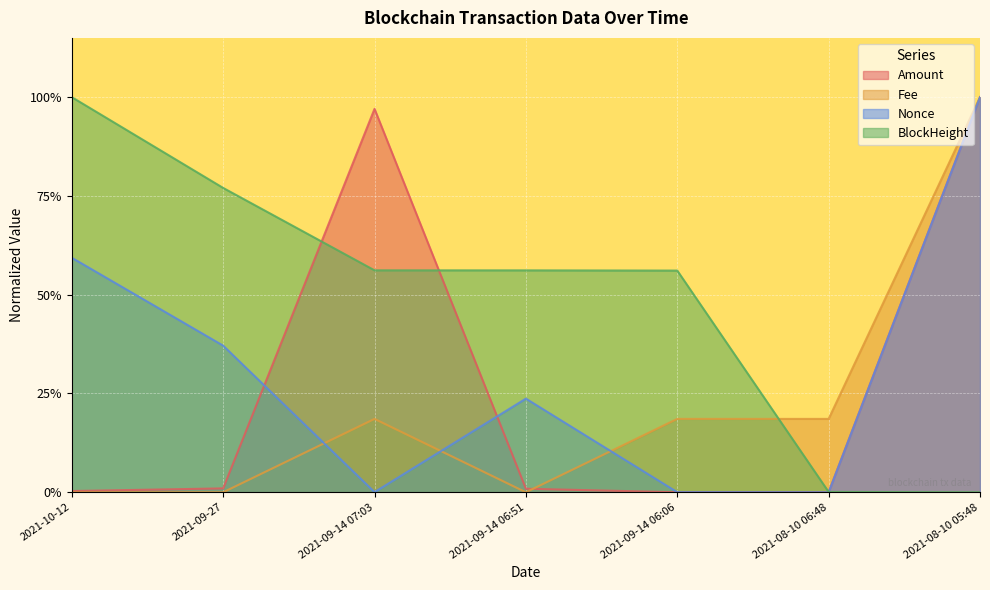

At how many categories does at least one series exceed 0?

7